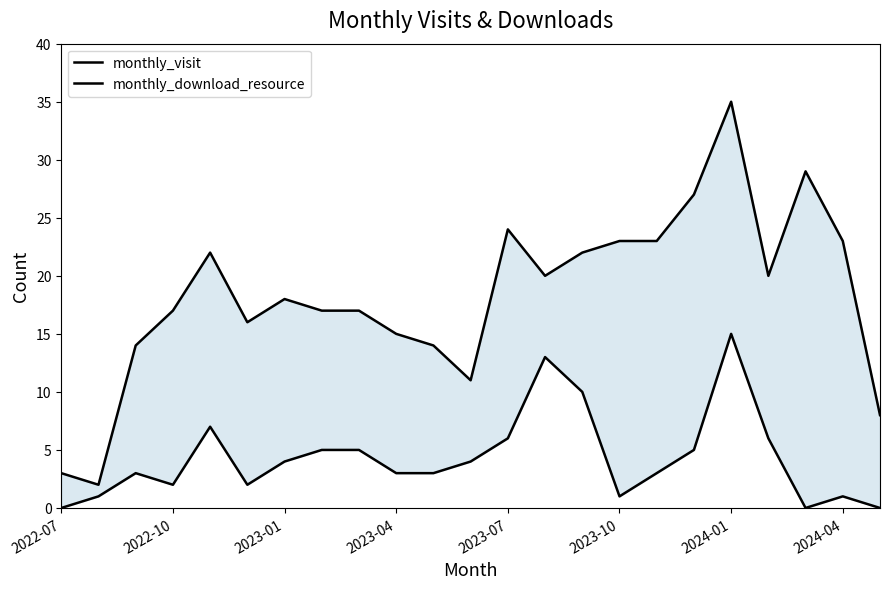

Which has a higher value, 22 or 2023-04?

2023-04